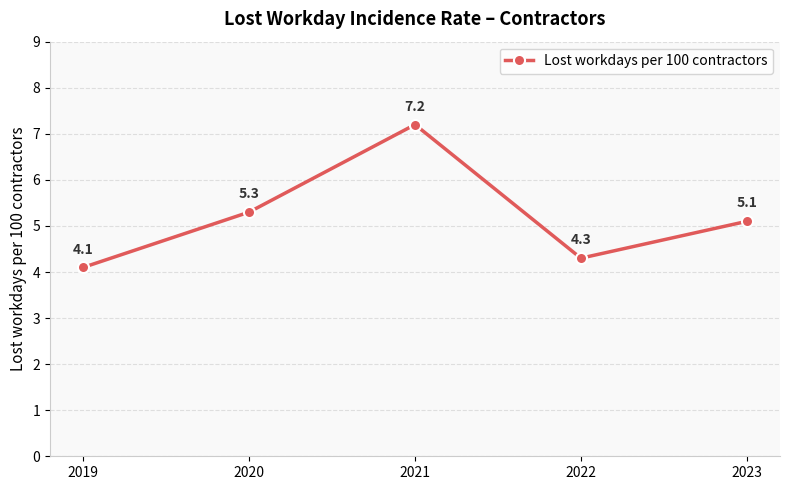

At which label does the data first exceed 5?

2020